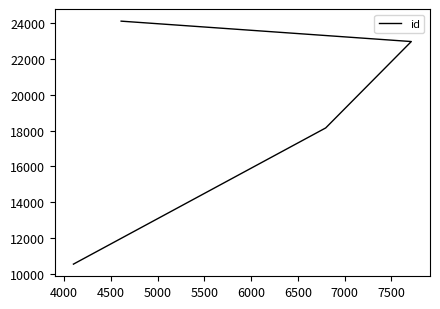

What is the value of the 2nd point from the left?

18150